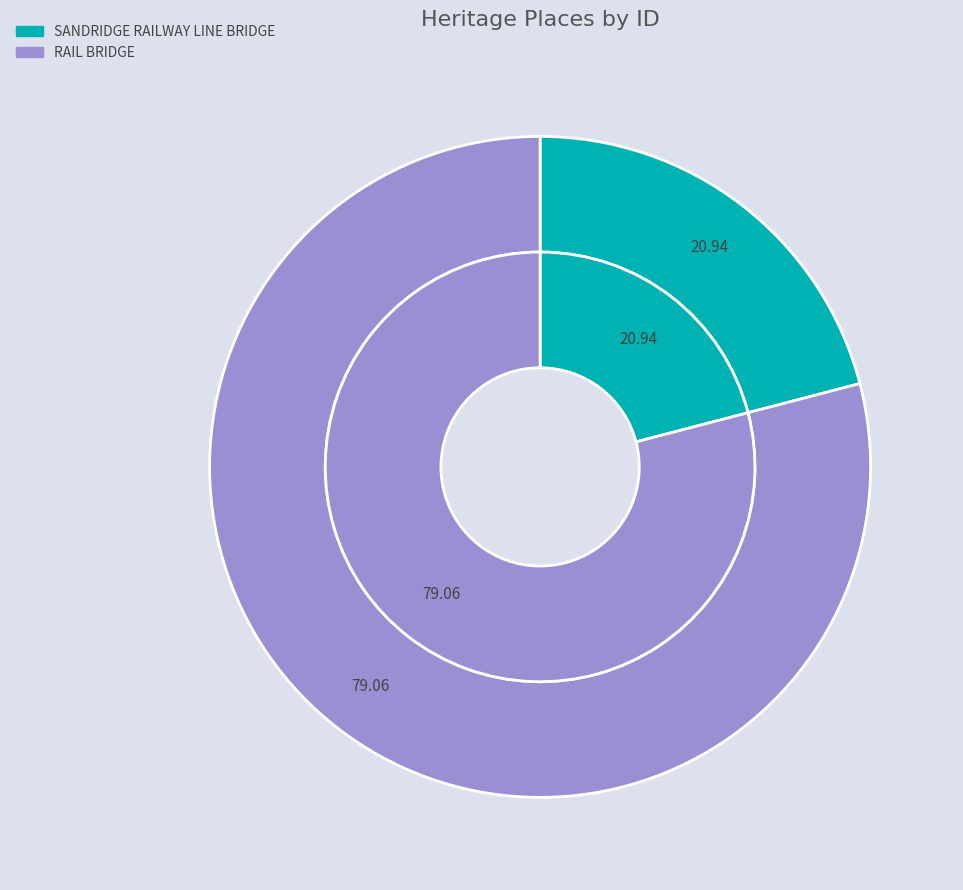

Rank the categories by value from highest to lowest.

RAIL BRIDGE, SANDRIDGE RAILWAY LINE BRIDGE